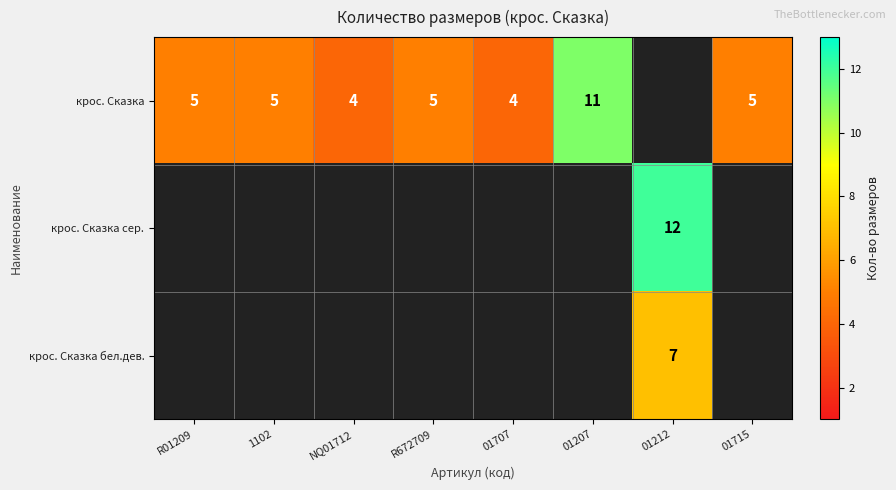

The крос. Сказка series shows 5 at R01209. True or false?

True